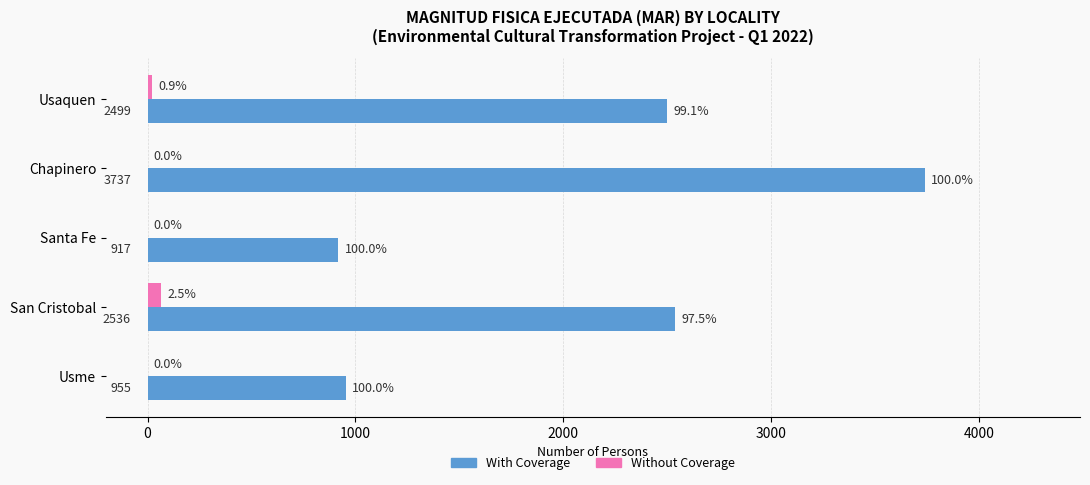

Which series changed the most between Chapinero and San Cristobal?

With Coverage